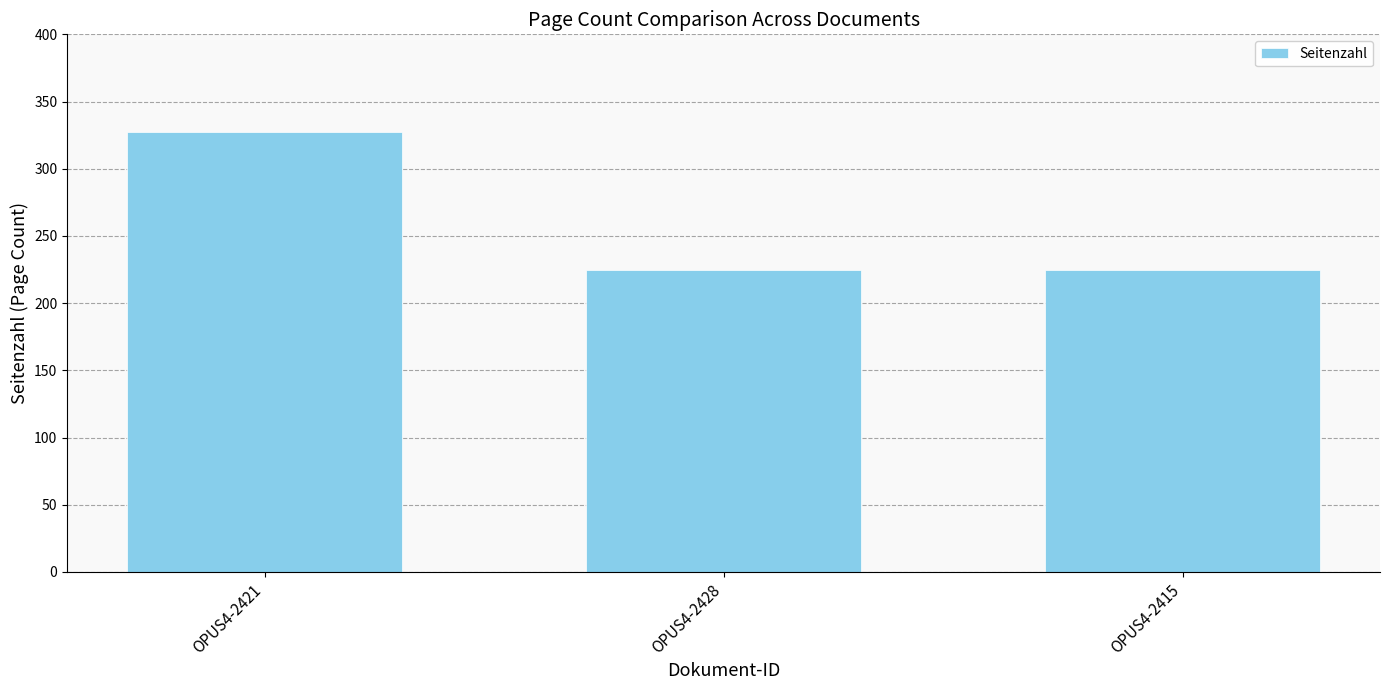

What is the sum of all values?

777